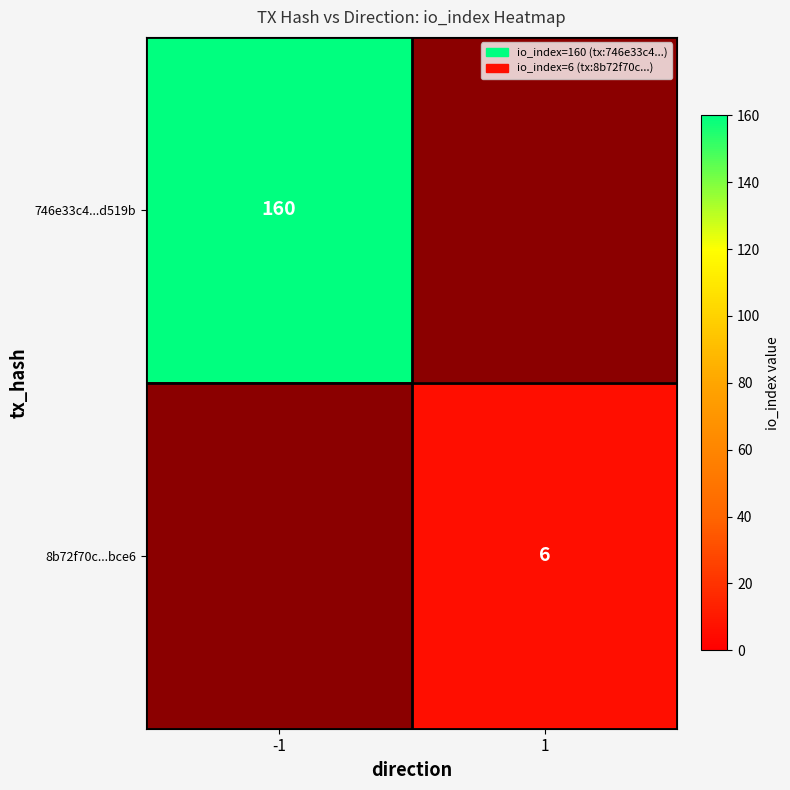

Which series has the largest range (max minus min)?

8b72f70c...bce6